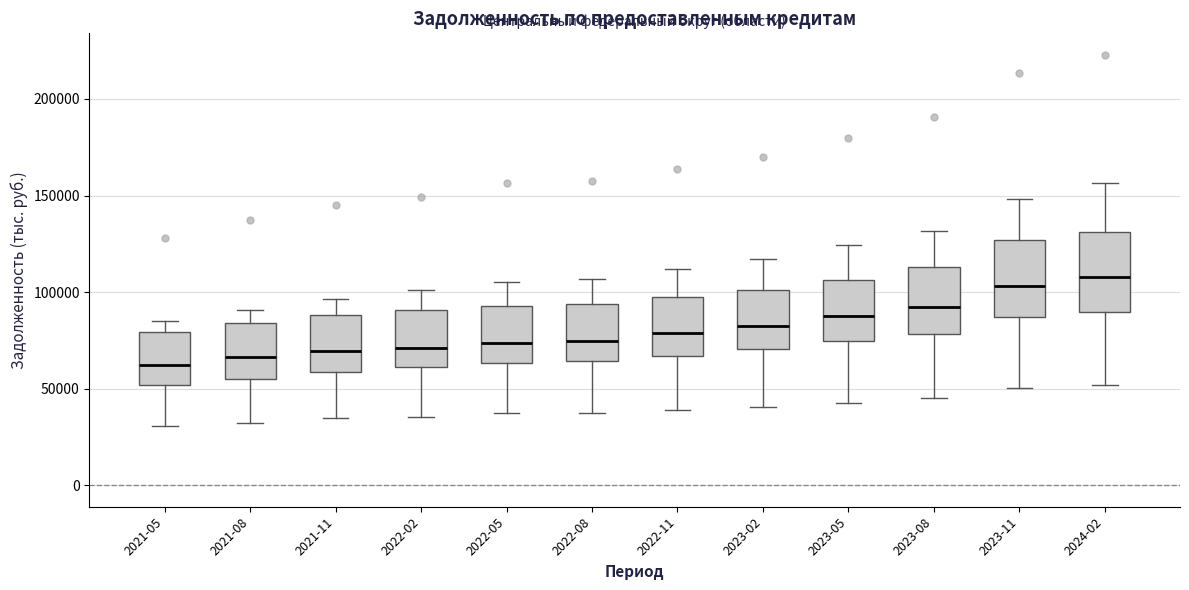

Reading left to right, transcribe this box plot: for each box, give where its median line is, the range the box spans, and where its two whiskers end, as read against the y-axis. The values are not printed on the chart, so give them approximately, as read against the axis.

2021-05: median 60000, box 50000 to 80000, whiskers 30000 to 85000
2021-08: median 65000, box 55000 to 85000, whiskers 30000 to 90000
2021-11: median 70000, box 60000 to 90000, whiskers 35000 to 95000
2022-02: median 70000, box 60000 to 90000, whiskers 35000 to 100000
2022-05: median 75000, box 65000 to 95000, whiskers 35000 to 105000
2022-08: median 75000, box 65000 to 95000, whiskers 35000 to 105000
2022-11: median 80000, box 65000 to 95000, whiskers 40000 to 110000
2023-02: median 80000, box 70000 to 100000, whiskers 40000 to 115000
2023-05: median 85000, box 75000 to 105000, whiskers 45000 to 125000
2023-08: median 90000, box 80000 to 115000, whiskers 45000 to 130000
2023-11: median 105000, box 85000 to 125000, whiskers 50000 to 150000
2024-02: median 110000, box 90000 to 130000, whiskers 50000 to 155000